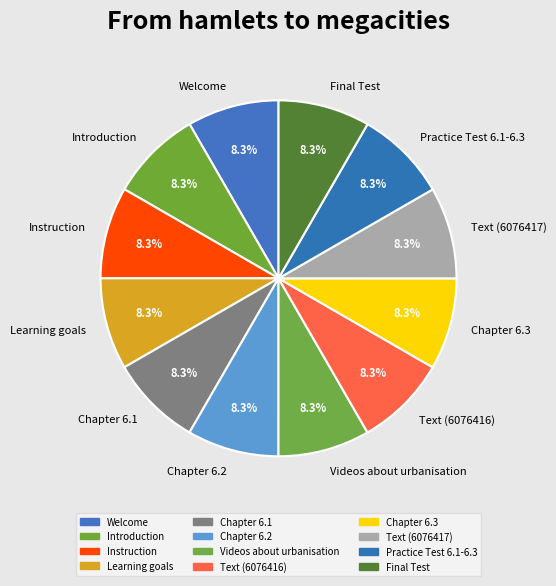

How much of the chart is everything except Text (6076416)?

91.7%